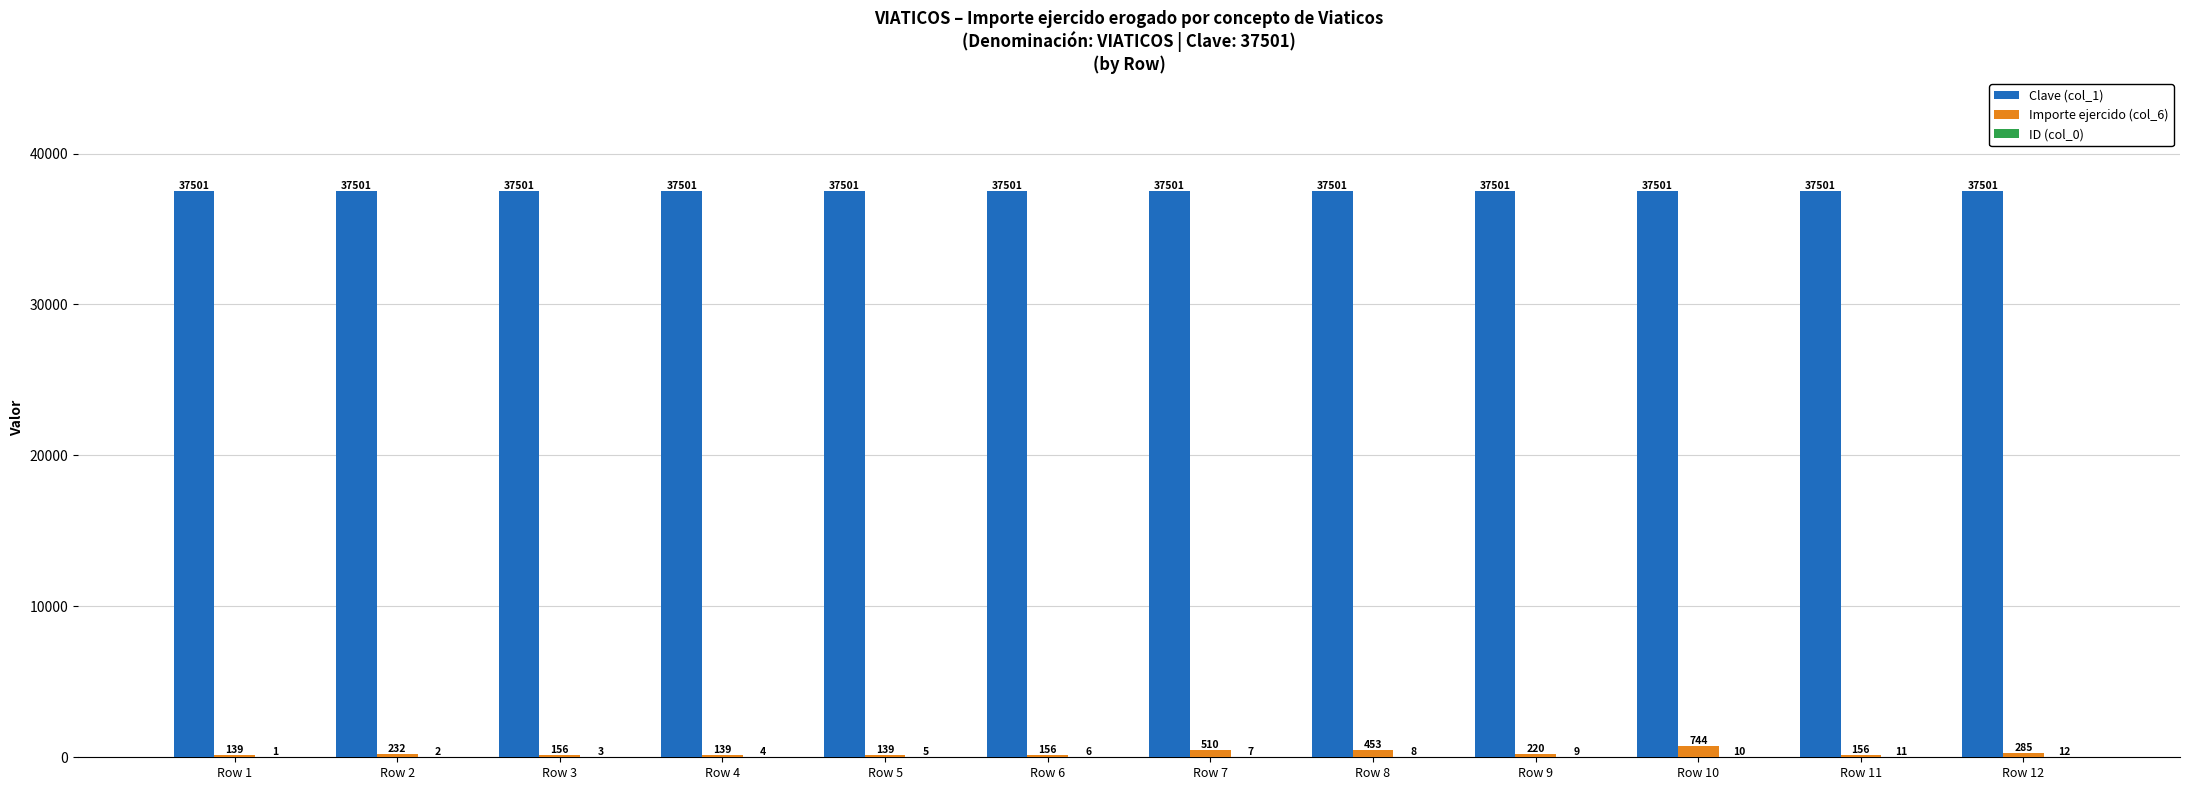

What is the average value of the Importe ejercido (col_6) series?

277